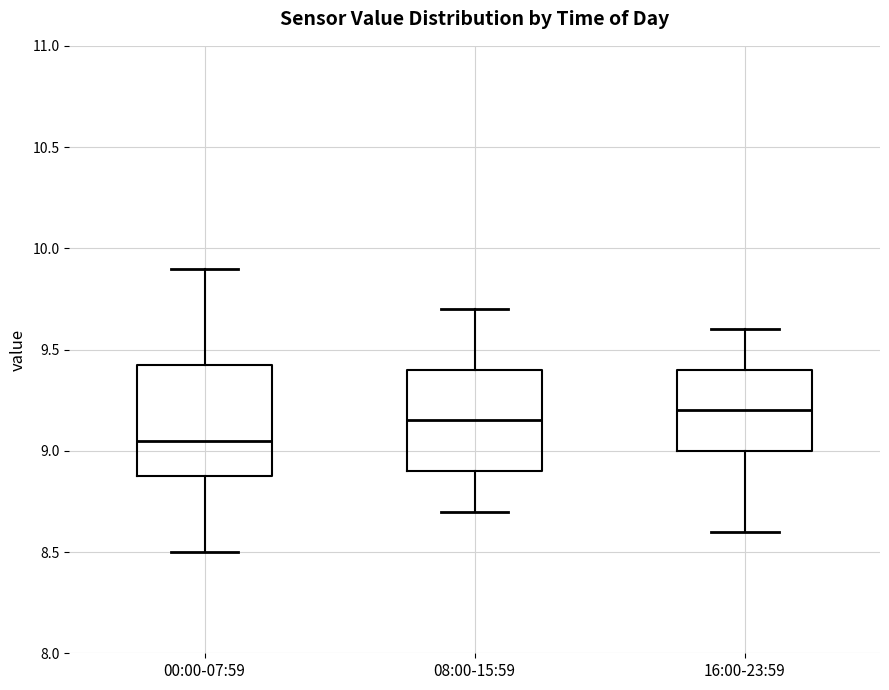

Where does the median line of the box for 16:00-23:59 sit on the y-axis? The values are not printed on the chart, so give them approximately, as read against the axis.

9.20